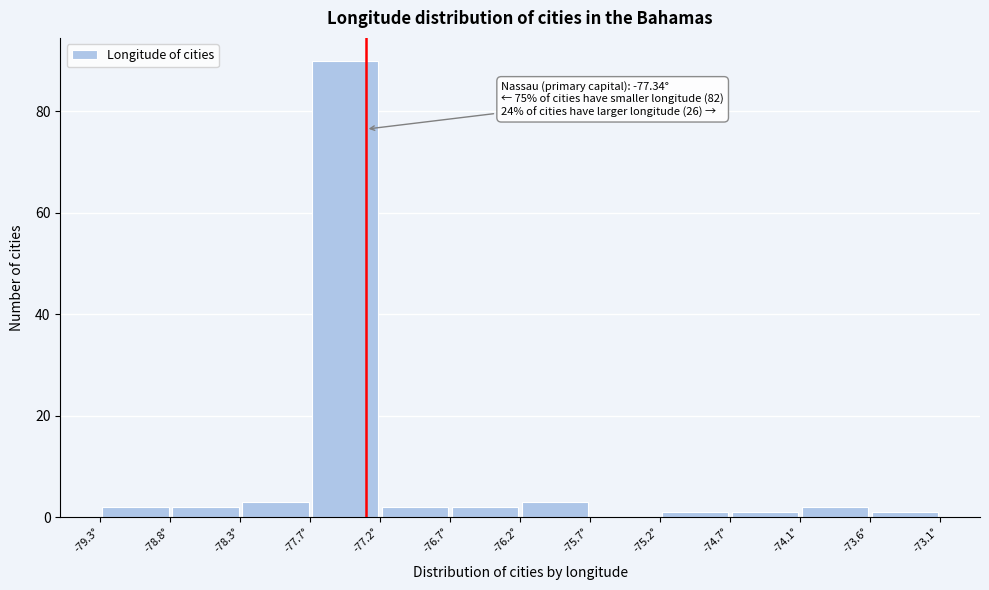

Which range on the x-axis has the tallest bar?

-77.7 to -77.2